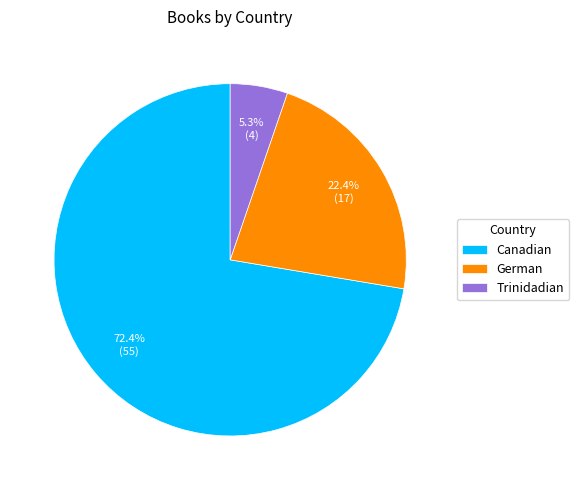

To the nearest percent, what percentage of the pie is Trinidadian?

5%